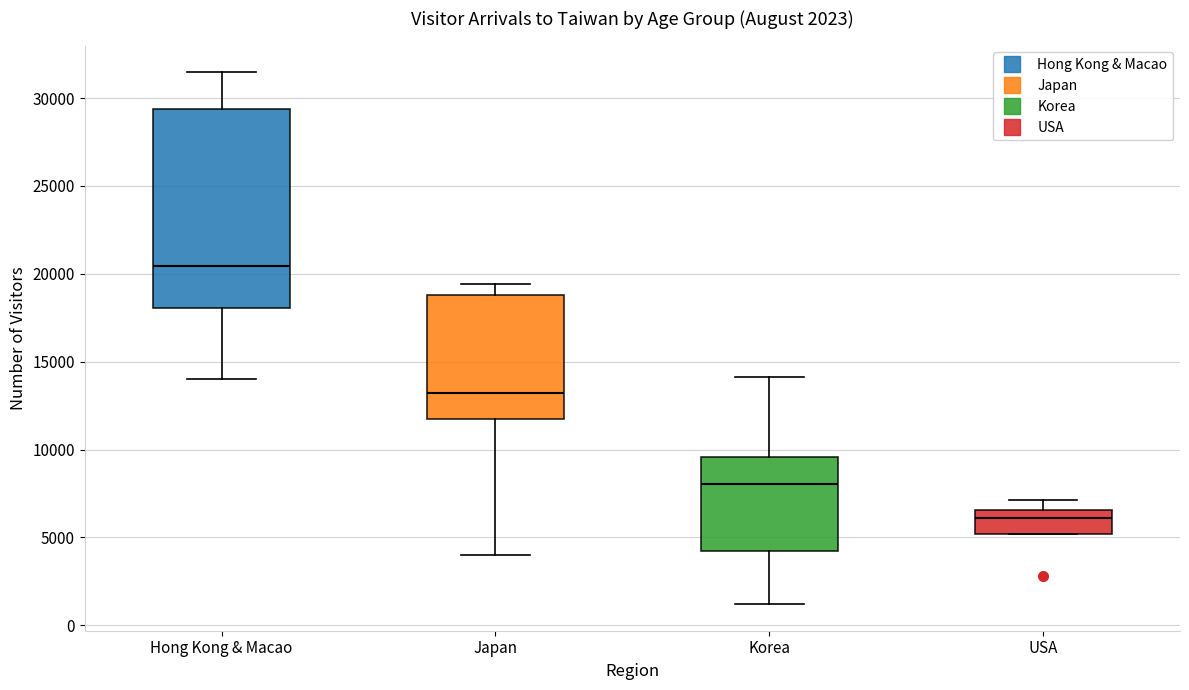

Which box's median line is the highest?

Hong Kong & Macao